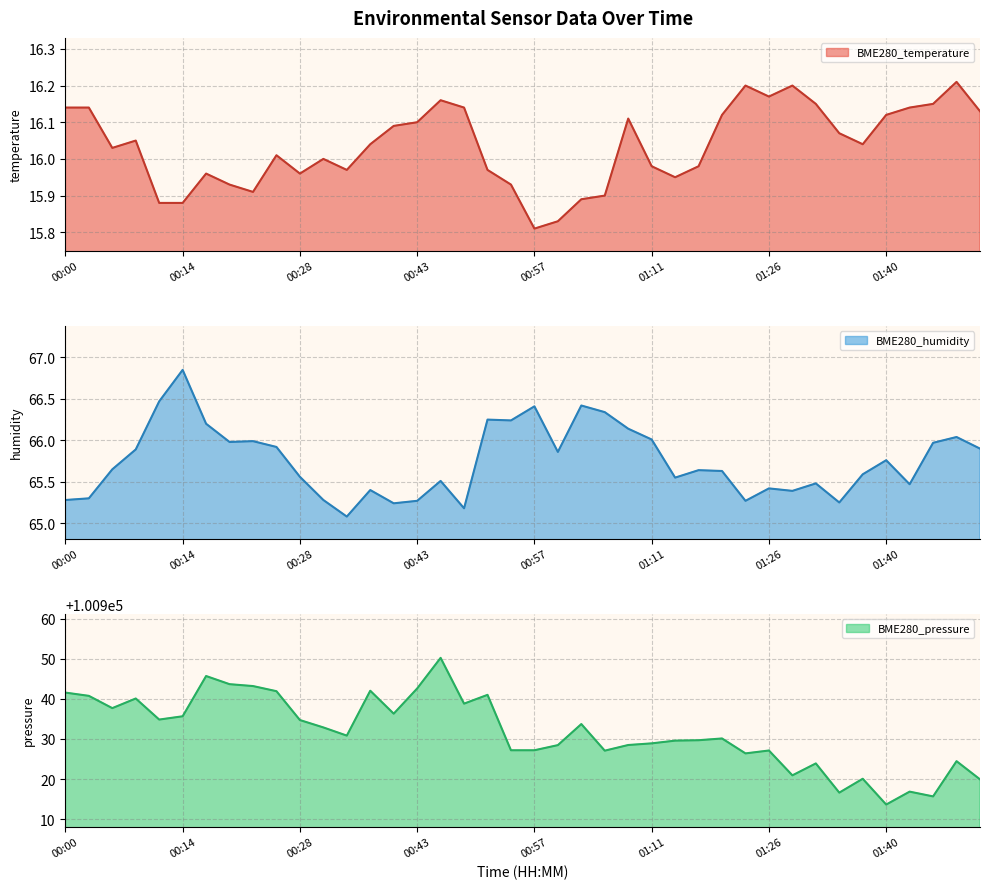

Which label corresponds to the largest value in the chart?

00:46